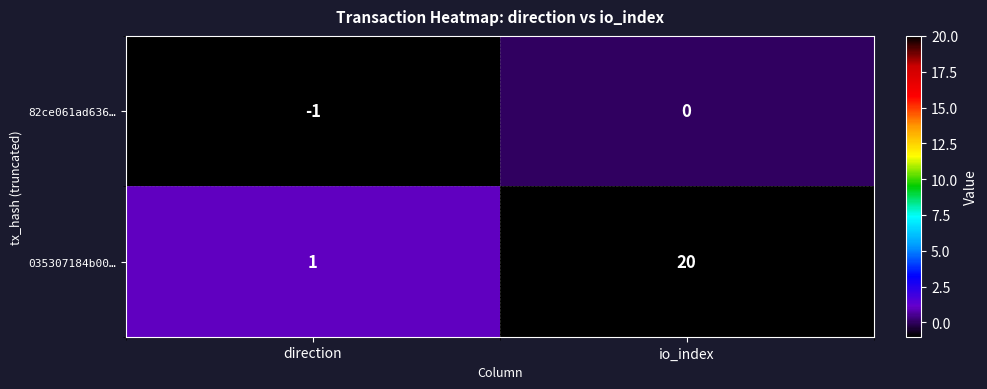

What is the sum of the 035307184b00… values at direction and io_index?

21